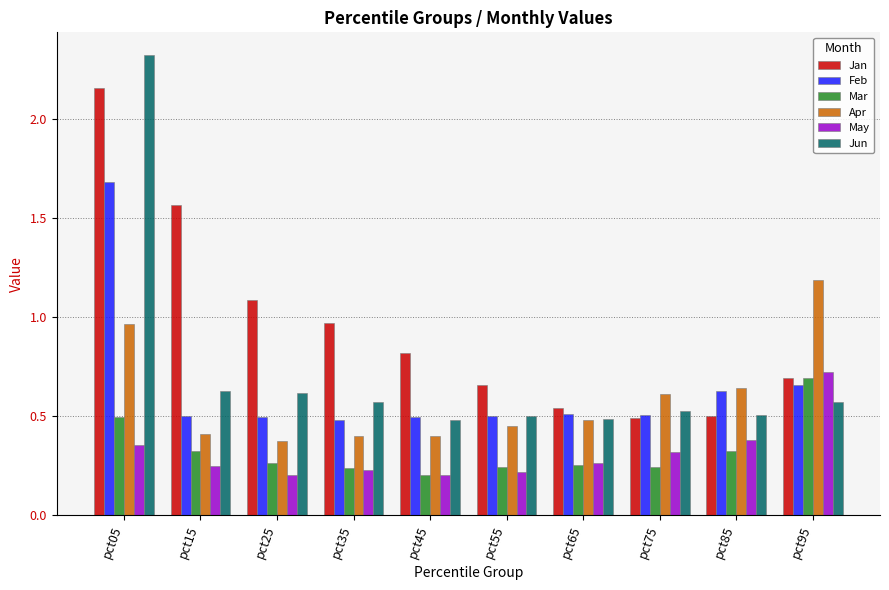

What is the highest value of the Feb series?

1.7